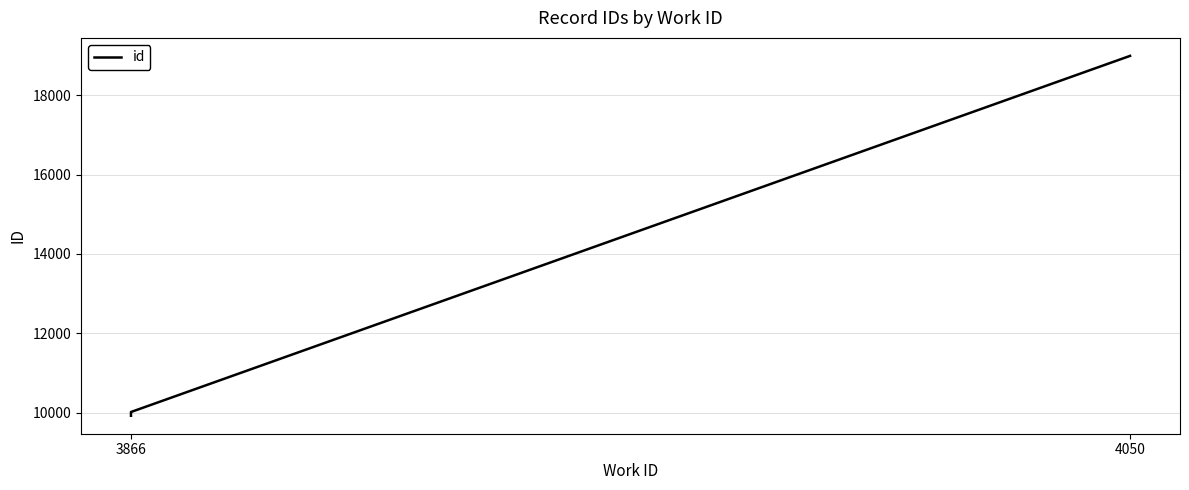

True or false: the data shows 17677 at 3866.

False